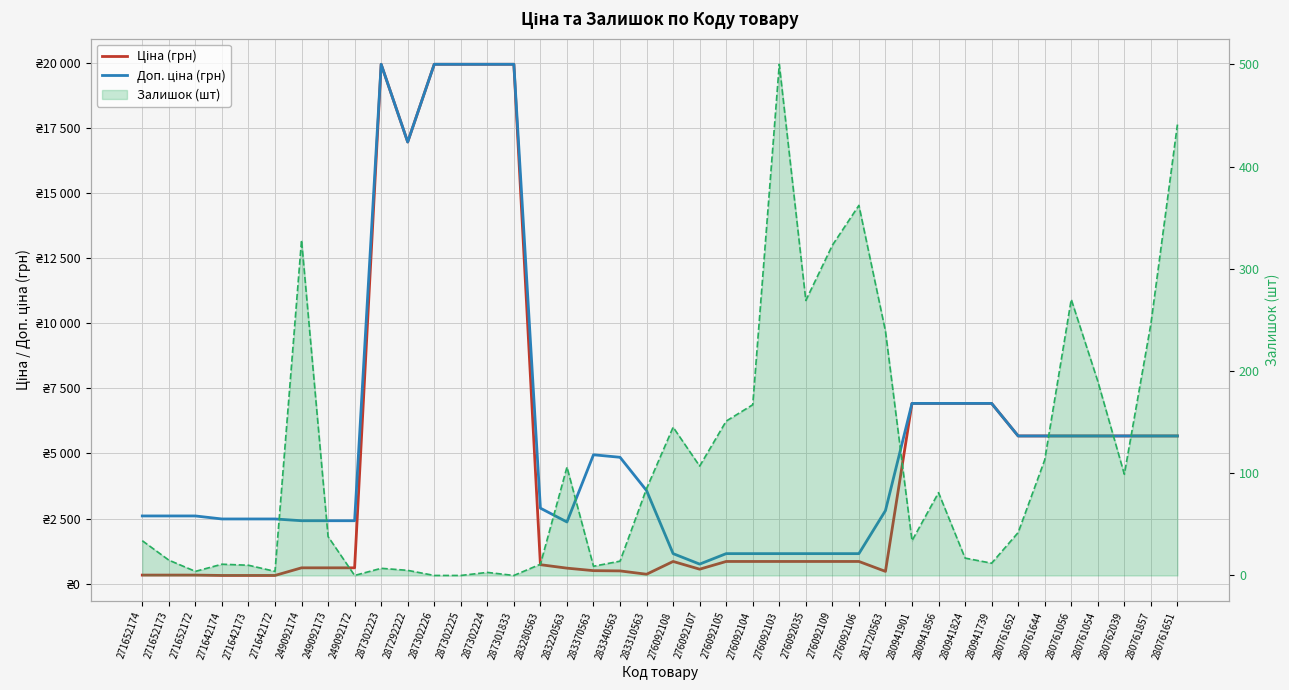

What is the difference between the highest and lowest values at 280941856?

6844.7